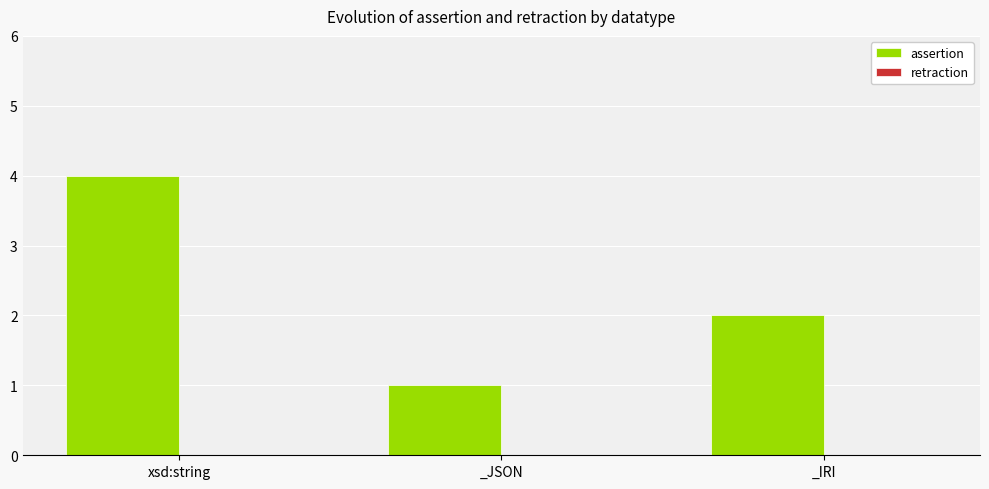

What is the sum of all values?

7